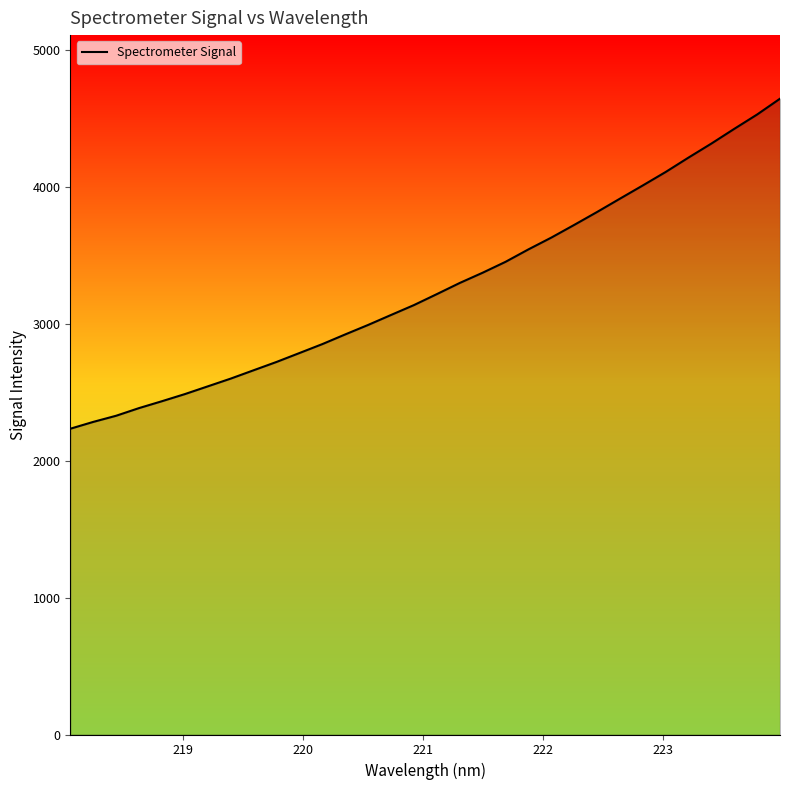

What is the difference between the maximum and minimum values?

2409.7